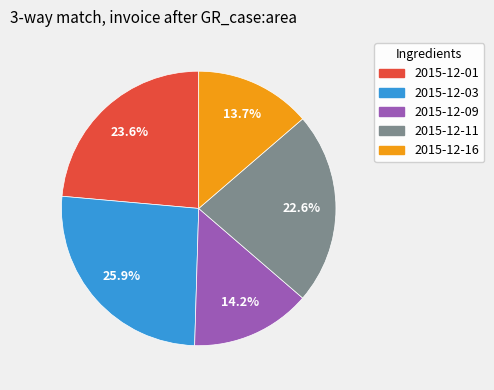

What percentage is the 2015-12-09 slice, to the nearest percent?

14%